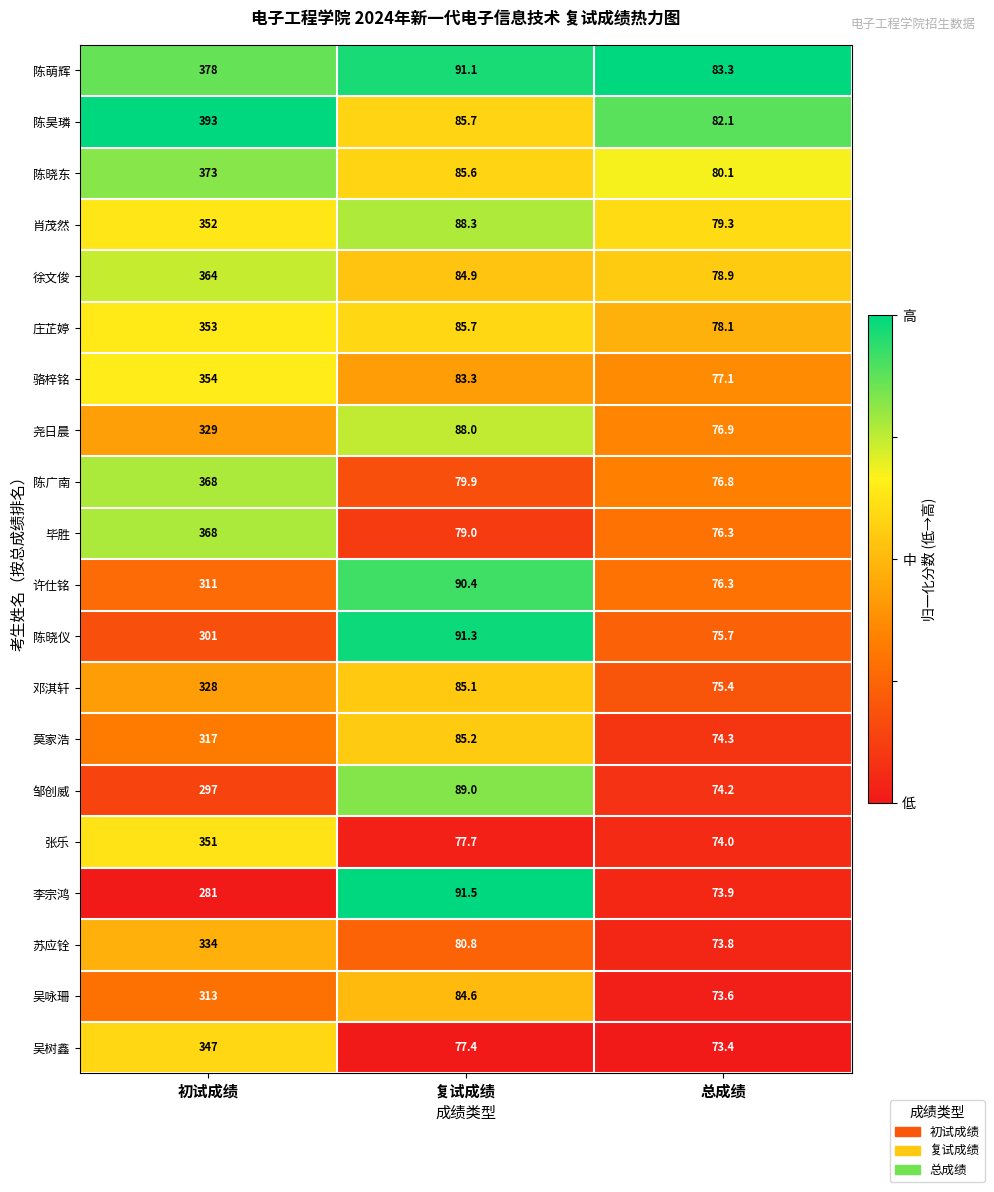

Where does the 骆梓铭 series first go above 83?

初试成绩